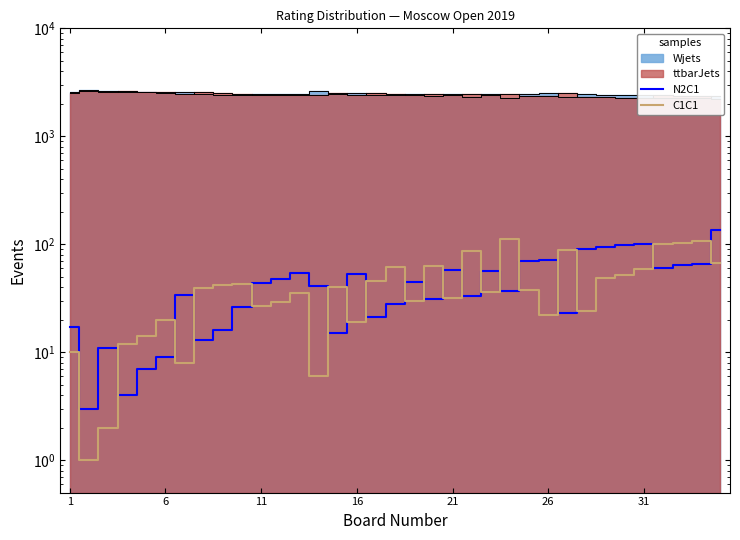

At which label is C1C1 closest to 56?

31